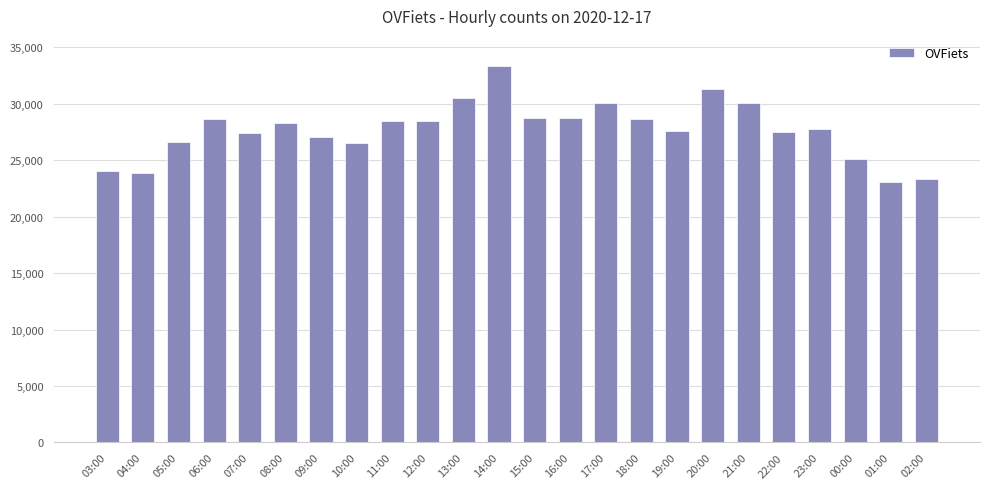

The value at 18:00 is 28671. True or false?

True